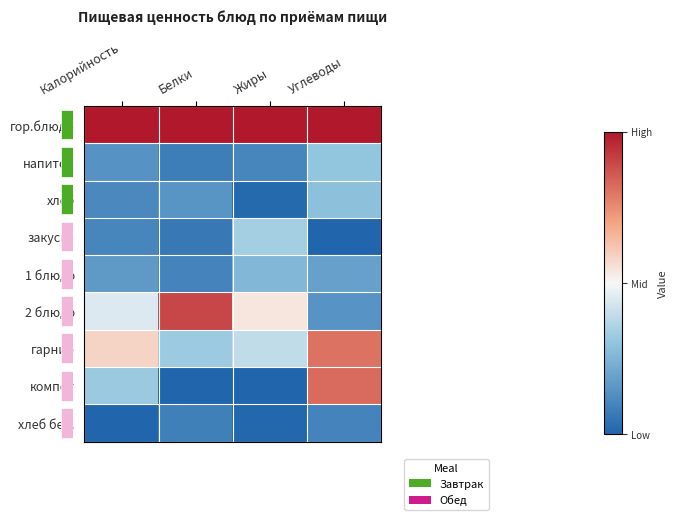

What is the difference between the highest and lowest values at Жиры?

1.0